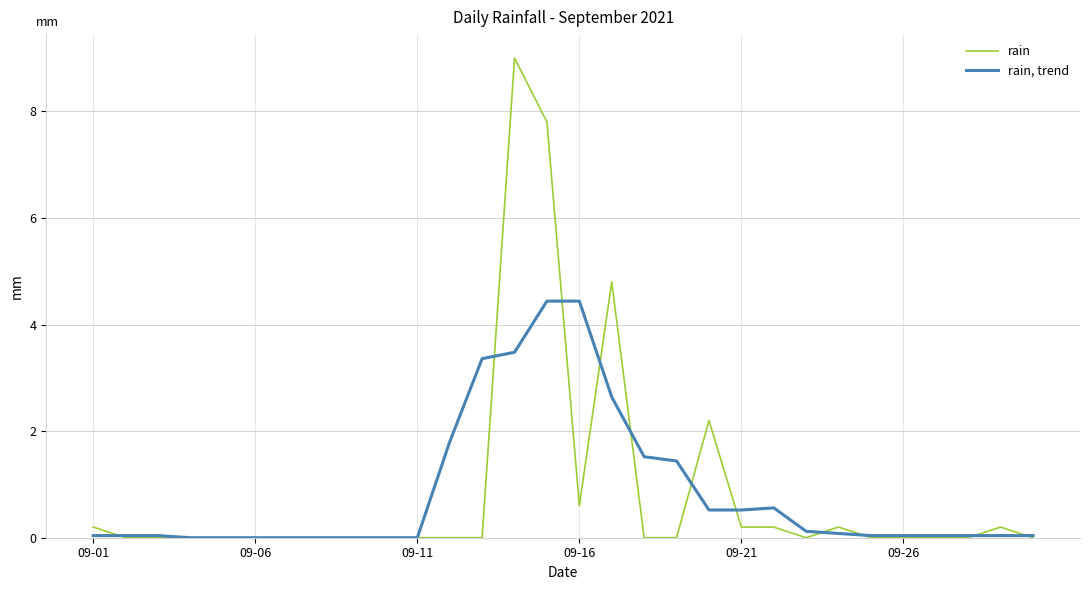

What is the sum of all rain, trend values?

25.3